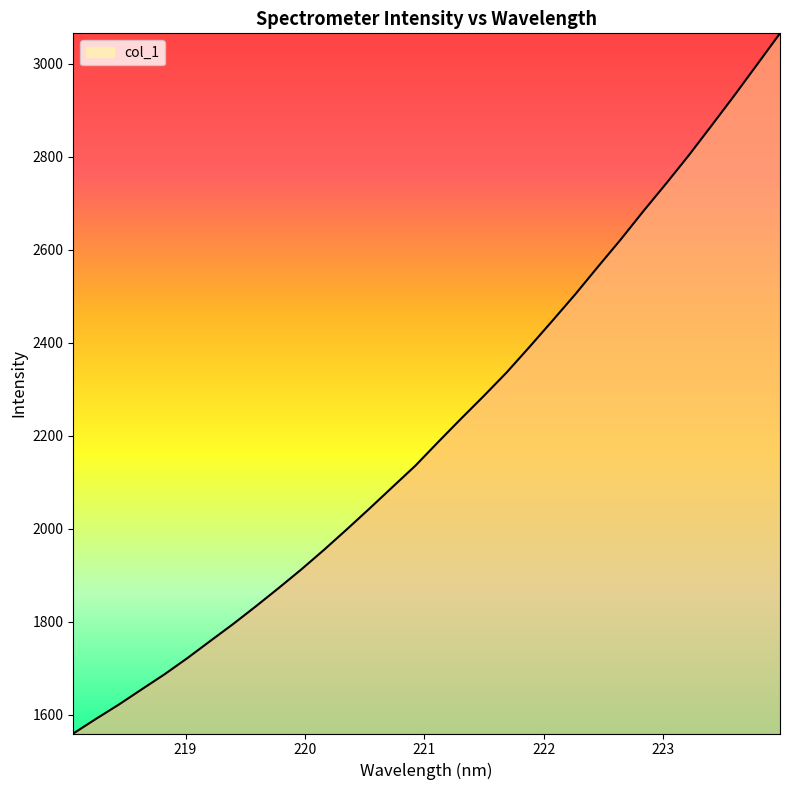

What is the difference between the maximum and minimum values?

1505.1